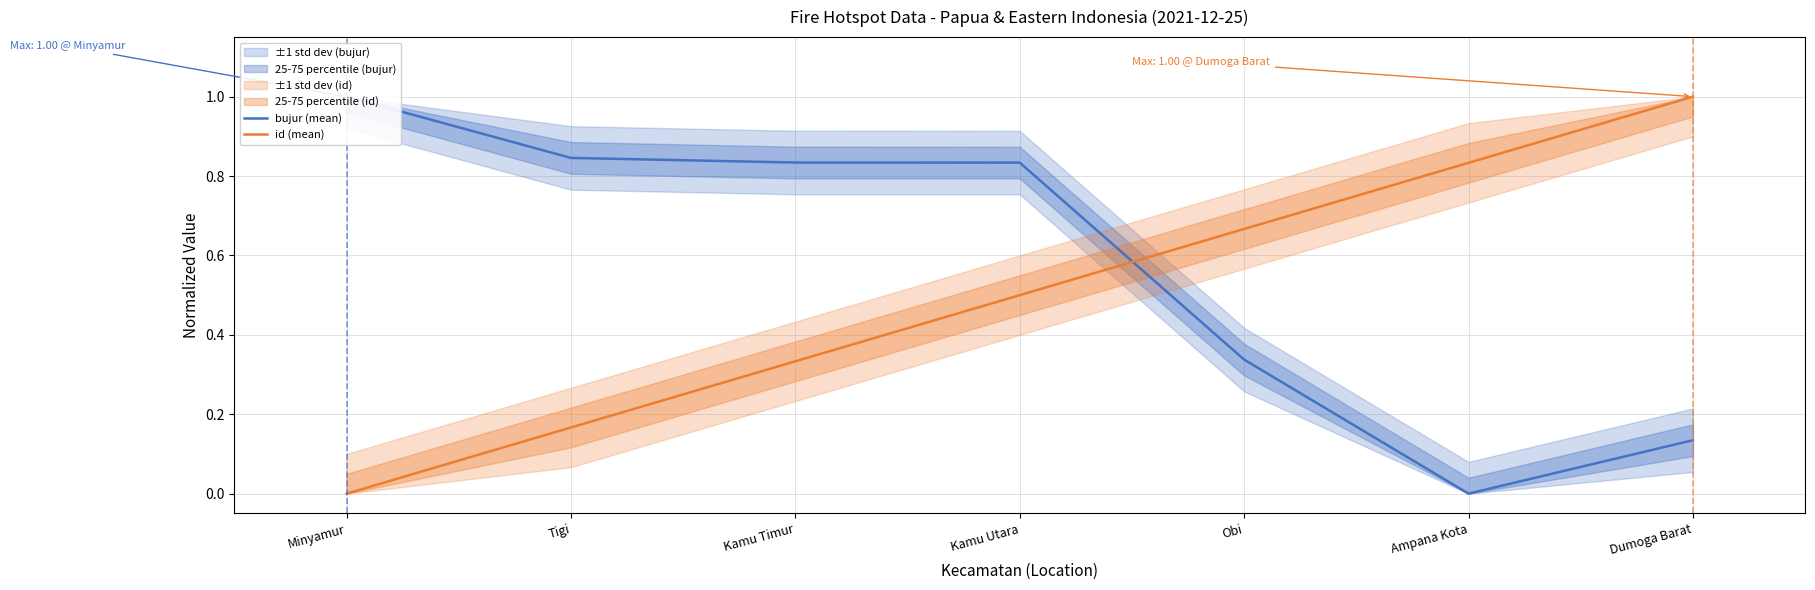

How many categories are shown in the chart?

7